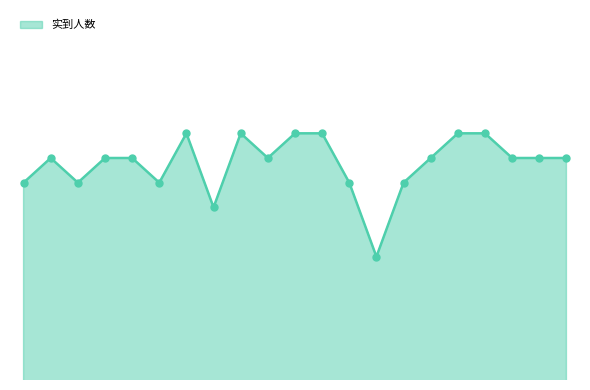

Is this an area chart (filled region under the line)?

Yes